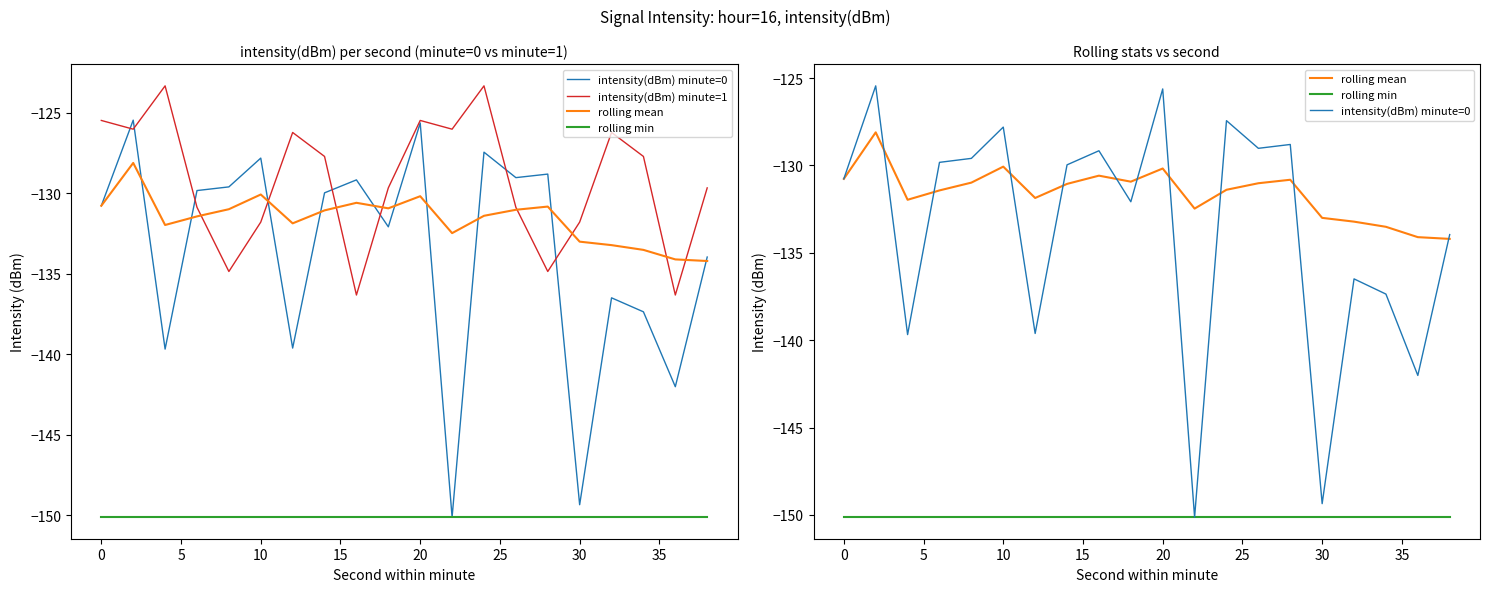

How many lines are shown in the chart?

4